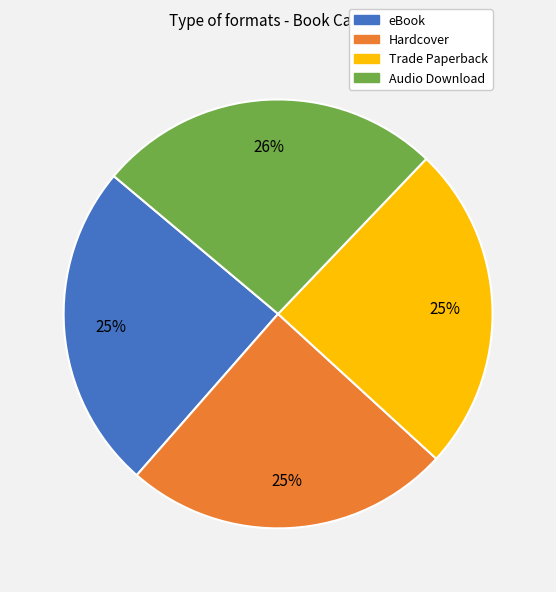

Count the number of slices in the pie.

4